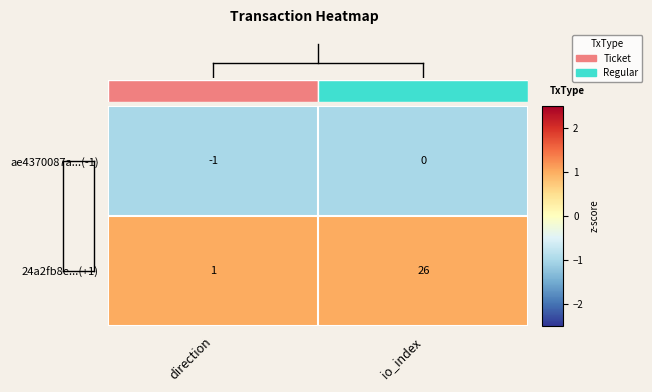

What value does the ae4370087a...(-1) series have at direction?

-1